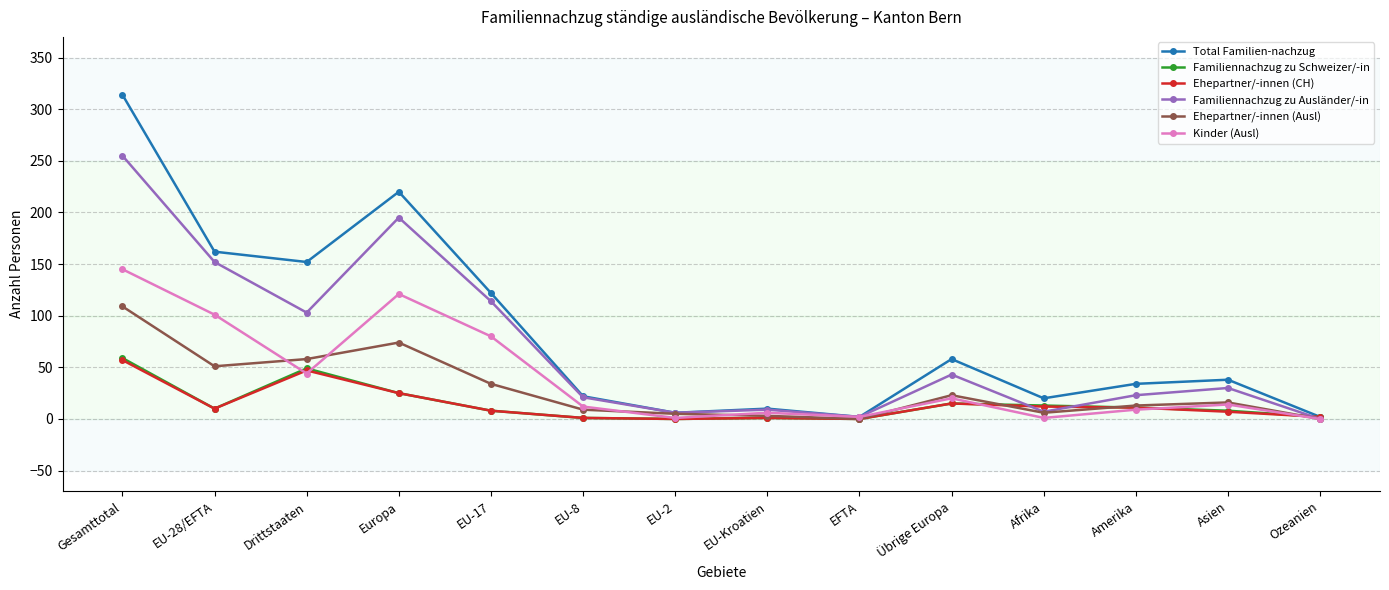

True or false: Total Familien-nachzug has more than 2 points higher than both neighbors.

True